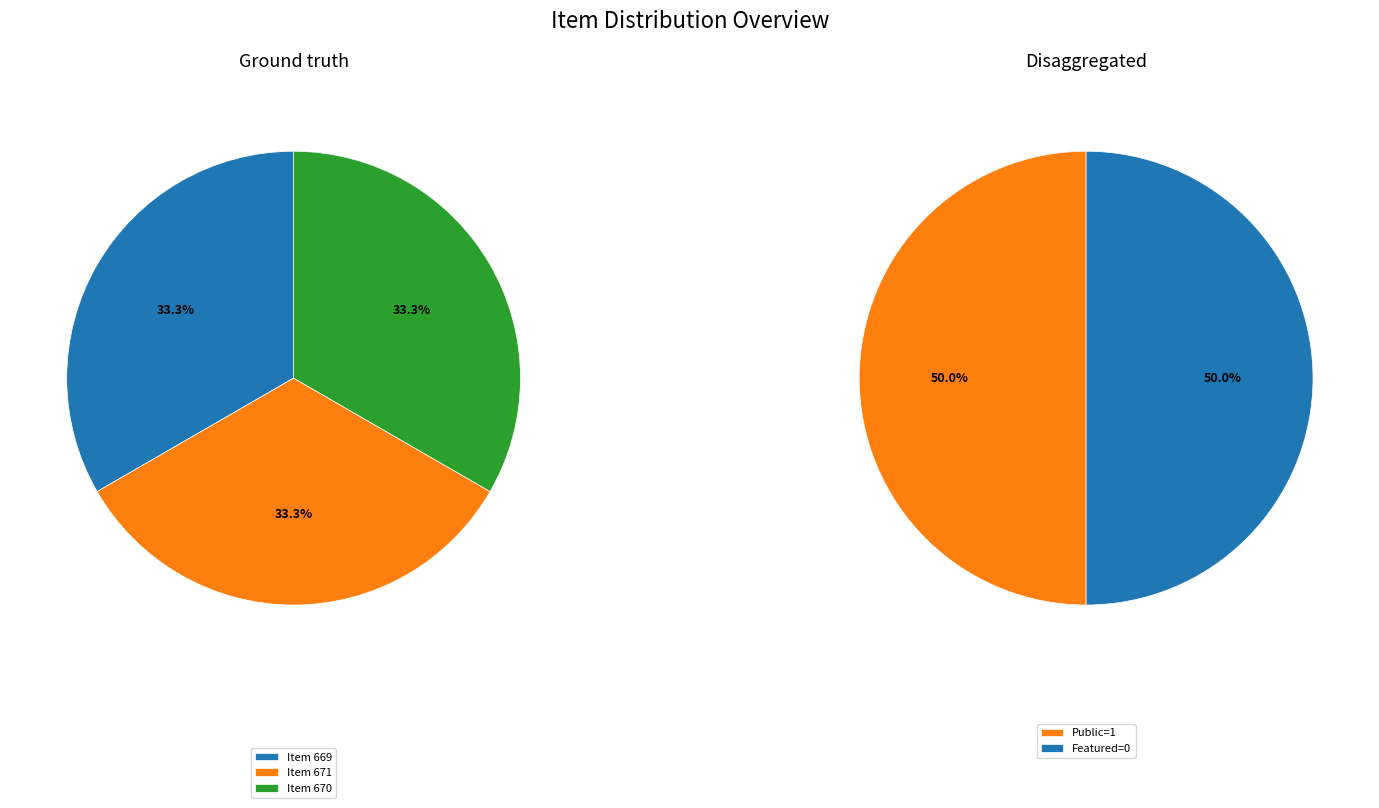

Is the sum of 669 and 671 greater than half?

Yes